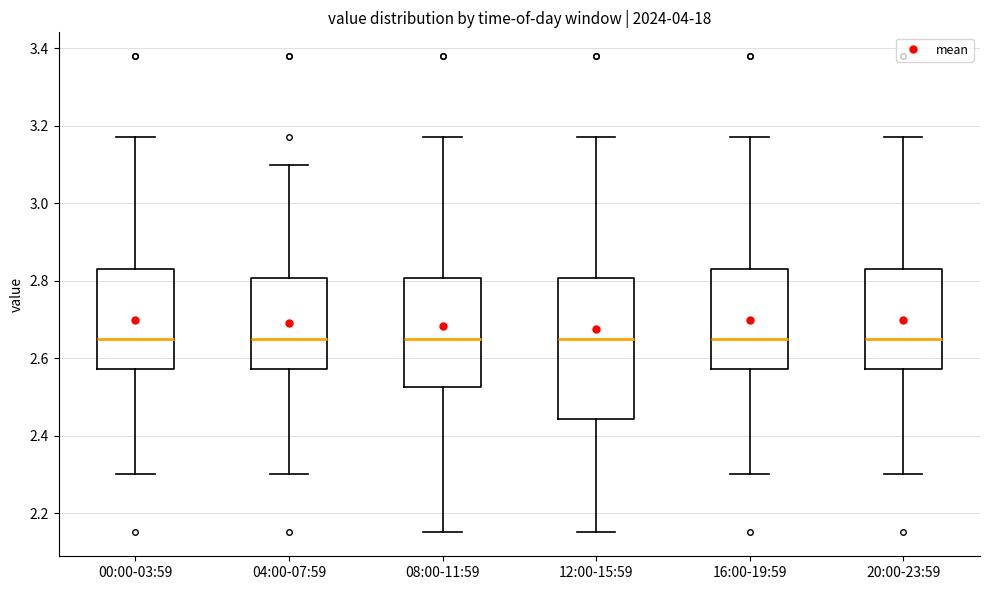

Reading left to right, transcribe this box plot: for each box, give where its median line is, the range the box spans, and where its two whiskers end, as read against the y-axis. The values are not printed on the chart, so give them approximately, as read against the axis.

00:00-03:59: median 2.66, box 2.58 to 2.84, whiskers 2.30 to 3.18
04:00-07:59: median 2.66, box 2.58 to 2.80, whiskers 2.30 to 3.10
08:00-11:59: median 2.66, box 2.52 to 2.80, whiskers 2.16 to 3.18
12:00-15:59: median 2.66, box 2.44 to 2.80, whiskers 2.16 to 3.18
16:00-19:59: median 2.66, box 2.58 to 2.84, whiskers 2.30 to 3.18
20:00-23:59: median 2.66, box 2.58 to 2.84, whiskers 2.30 to 3.18